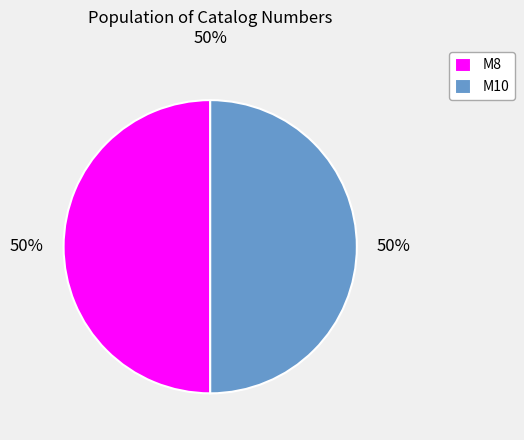

What is the ratio of the value at M8 to the value at M10?

1.0